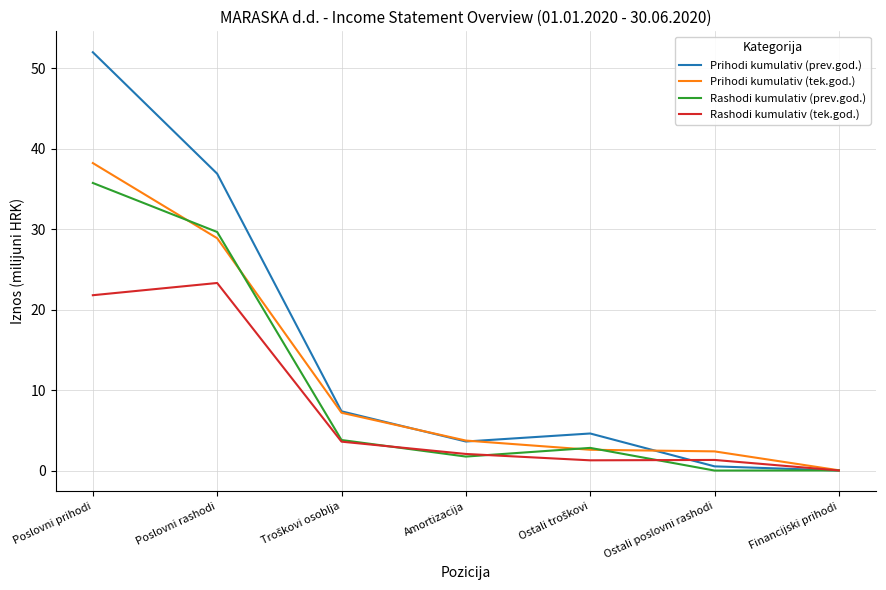

What is the spread (max minus min) of values at Amortizacija?

2.0